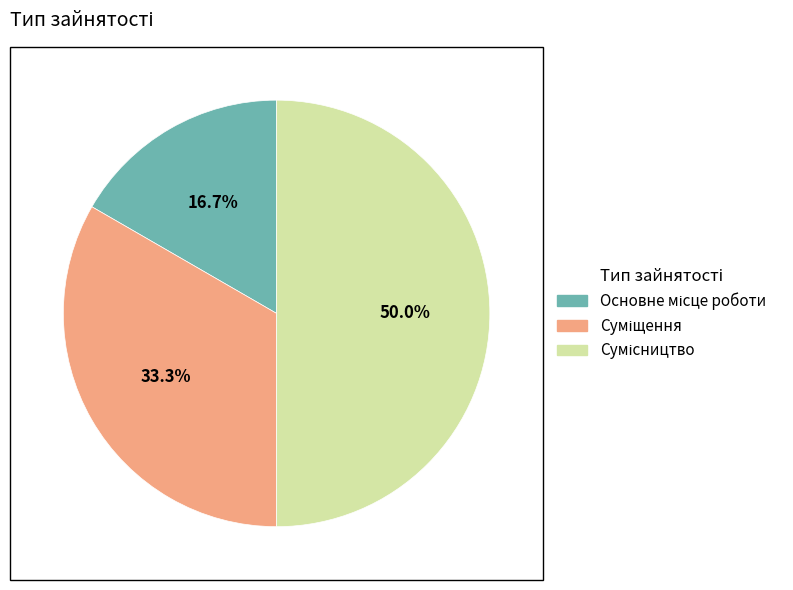

To the nearest percent, what is the average slice percentage?

33%